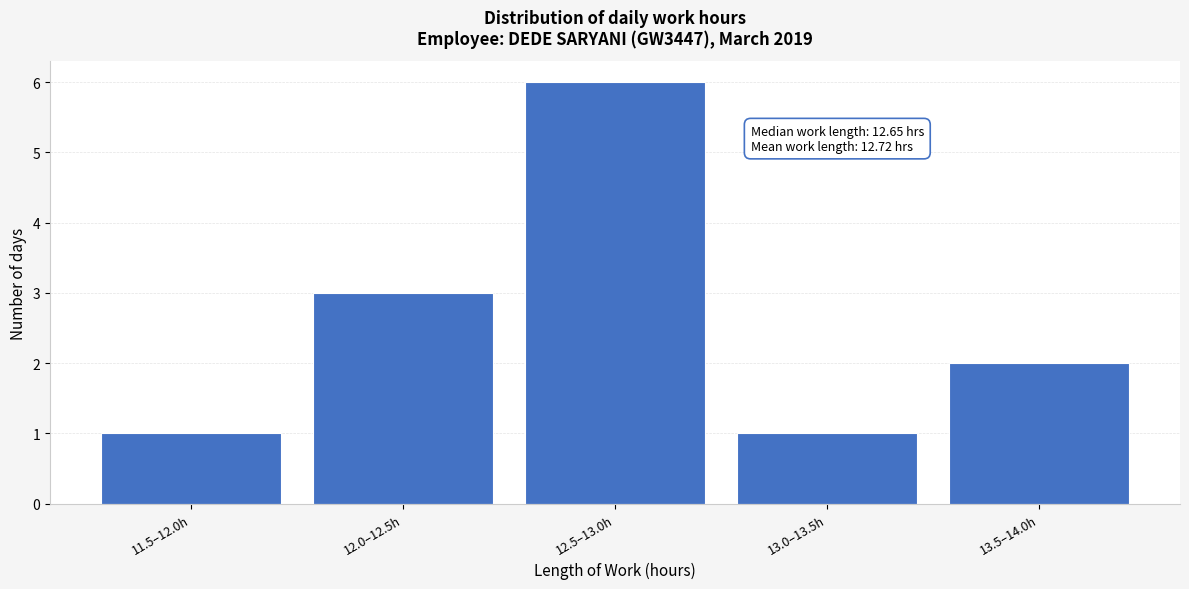

Reading left to right, extract all data points from this chart.

11.5–12.0h=1	12.0–12.5h=3	12.5–13.0h=6	13.0–13.5h=1	13.5–14.0h=2